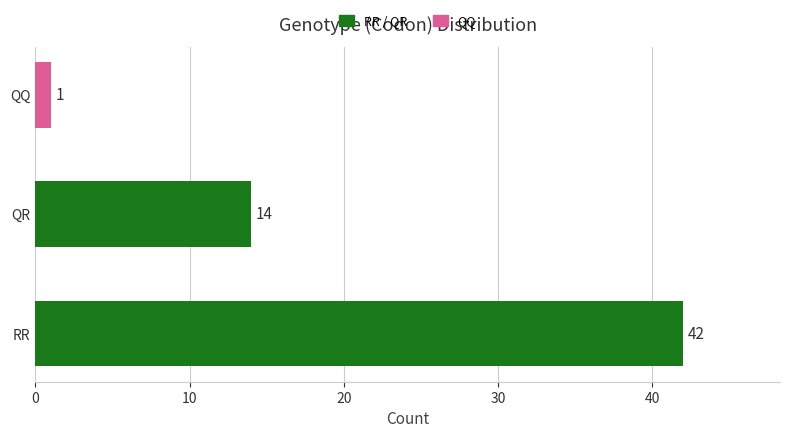

Which has a higher value, QR or RR?

RR